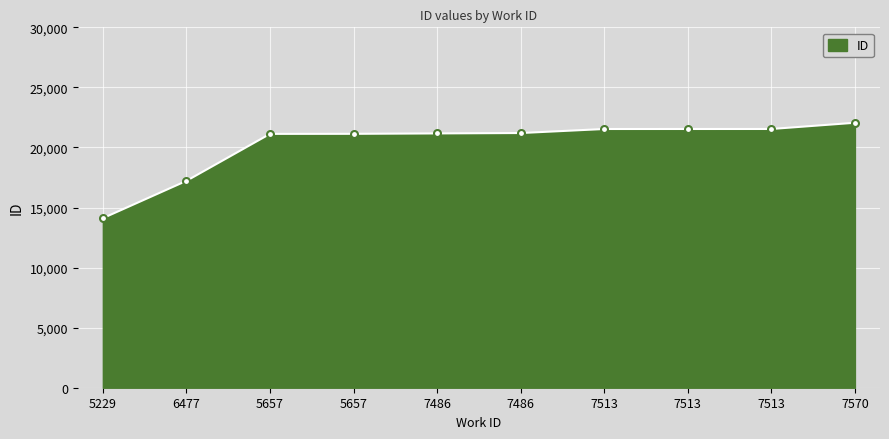

What is the sum of the values at 5229 and 5657?

35250